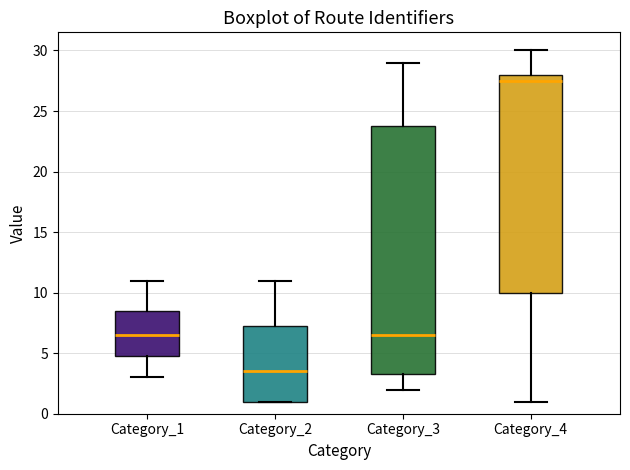

Reading left to right, transcribe this box plot: for each box, give where its median line is, the range the box spans, and where its two whiskers end, as read against the y-axis. The values are not printed on the chart, so give them approximately, as read against the axis.

Category_1: median 6.5, box 5.0 to 8.5, whiskers 3.0 to 11.0
Category_2: median 3.5, box 1.0 to 7.5, whiskers 1.0 to 11.0
Category_3: median 6.5, box 3.5 to 24.0, whiskers 2.0 to 29.0
Category_4: median 27.5, box 10.0 to 28.0, whiskers 1.0 to 30.0